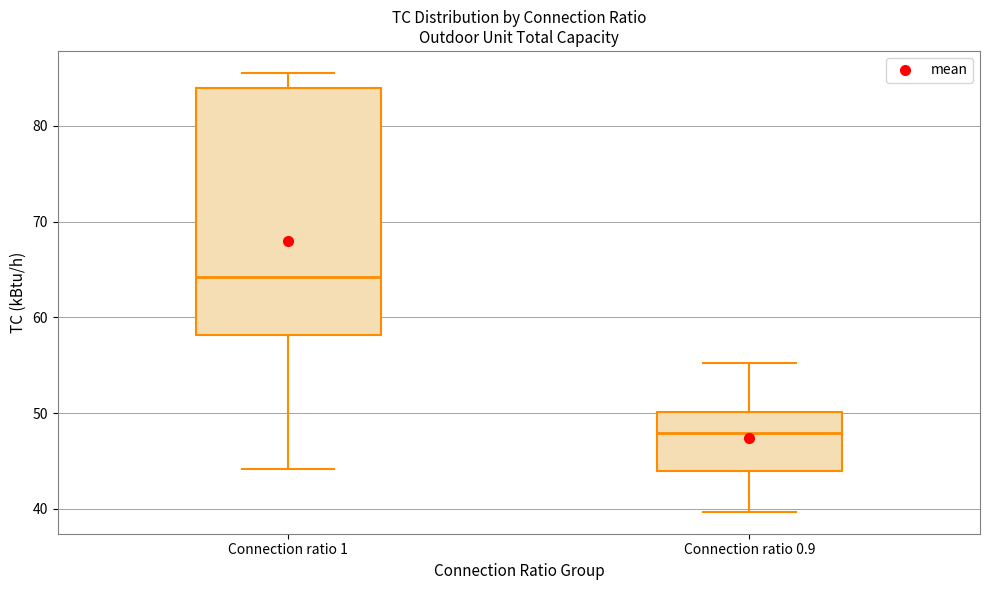

Which box's median line is the lowest?

Connection ratio 0.9